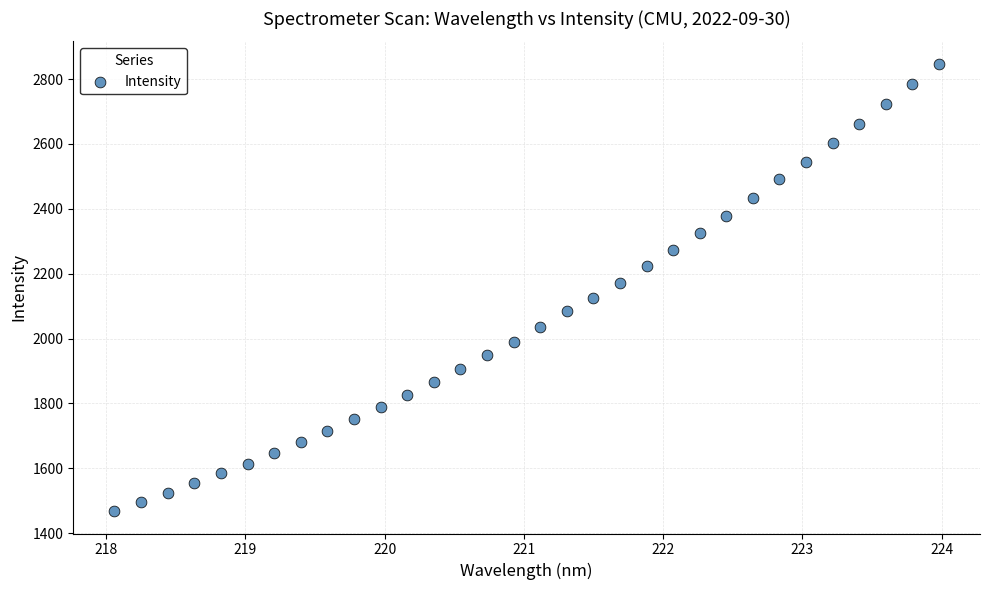

What Y value in the scatter plot is closest to 2157?

2172.6